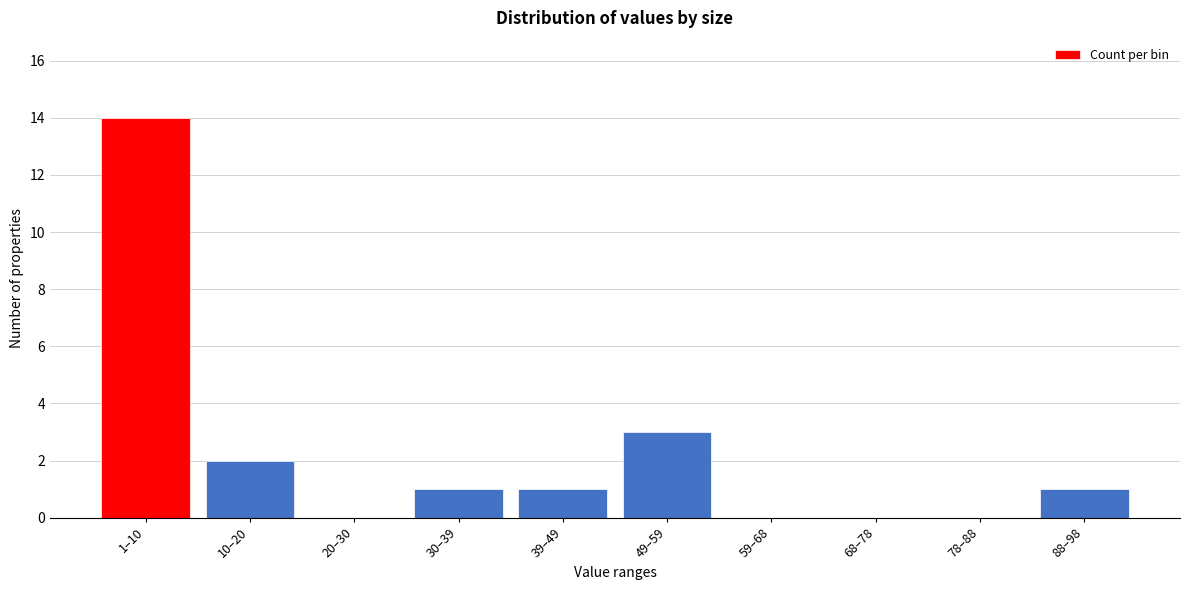

Reading right to left, list all the values displayed in this chart.

88–98=1	78–88=0	68–78=0	59–68=0	49–59=3	39–49=1	30–39=1	20–30=0	10–20=2	1–10=14